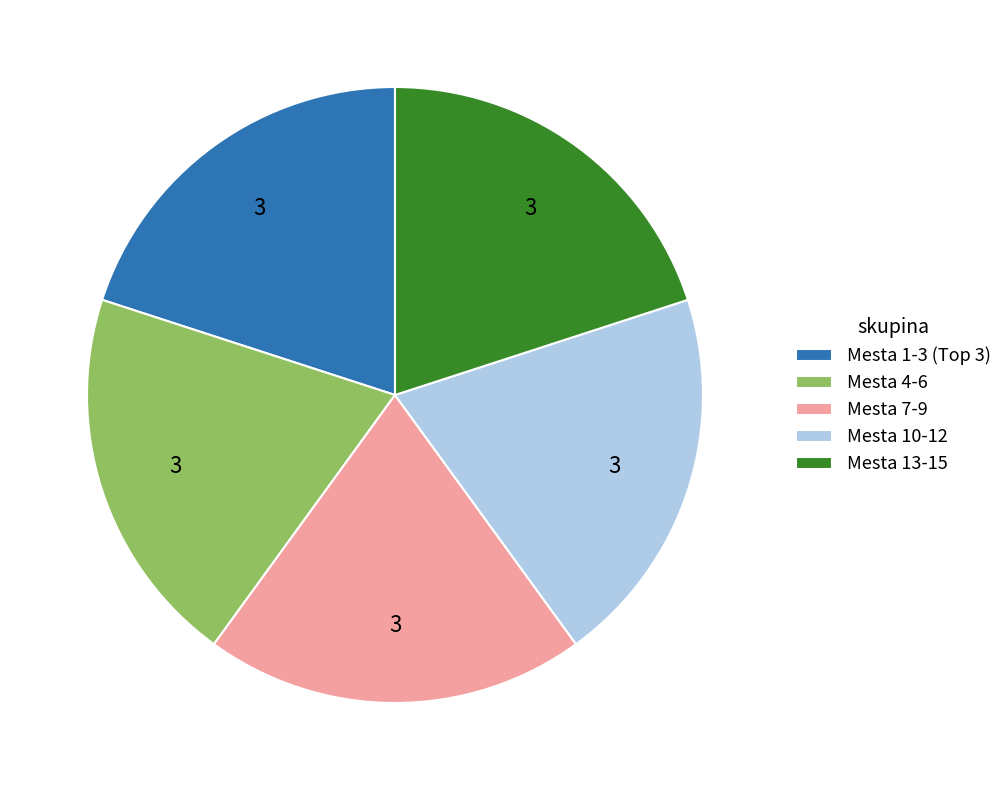

True or false: Mesta 10-12 accounts for 33% of the total.

False